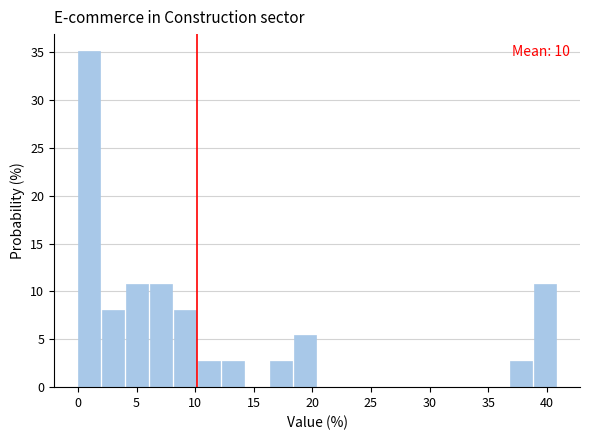

Over which range of the x-axis is the bar tallest?

0.00 to 2.05